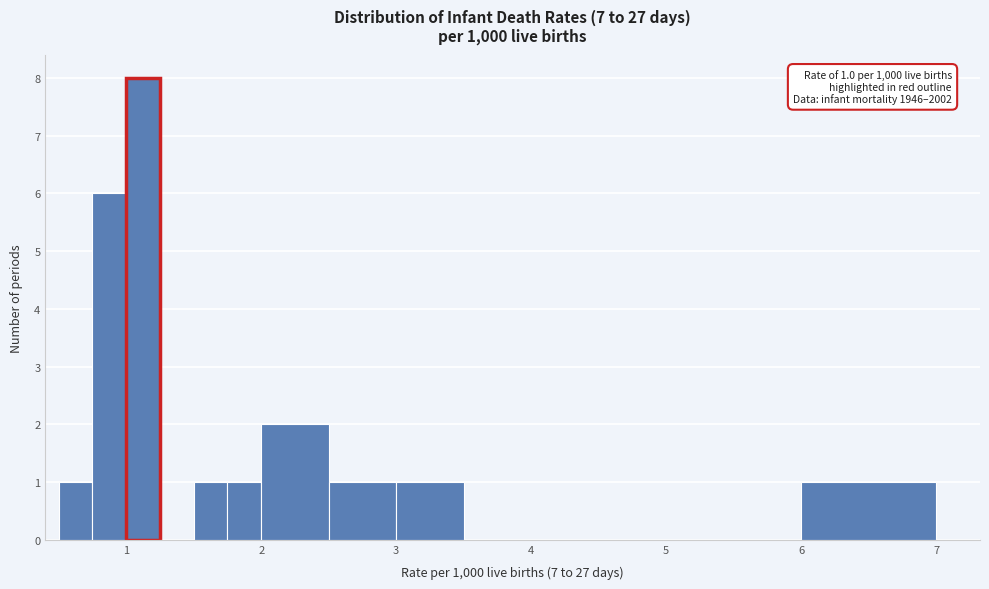

Read against the x-axis, roughly where is the centre of the tallest bar?

1.1